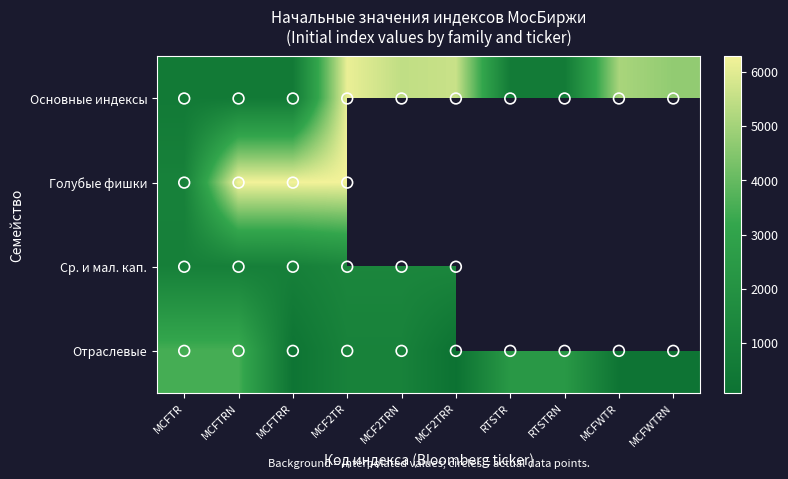

Is it true that Основные индексы equals 948.2 at MCFTRN?

False